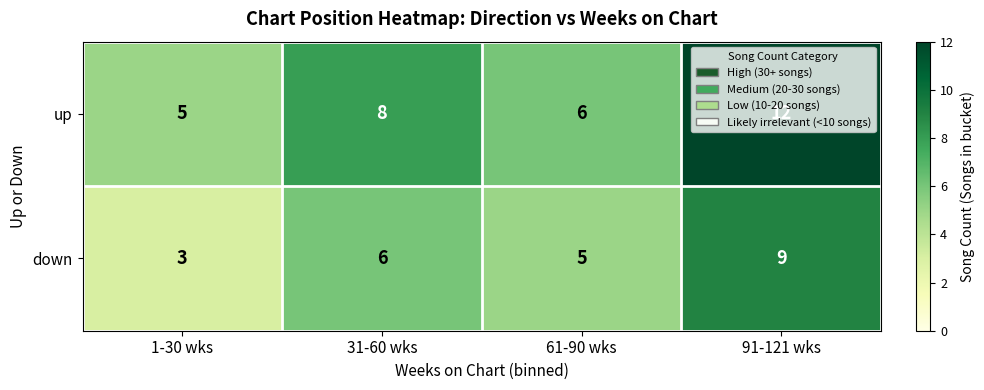

What is the greatest value displayed?

12